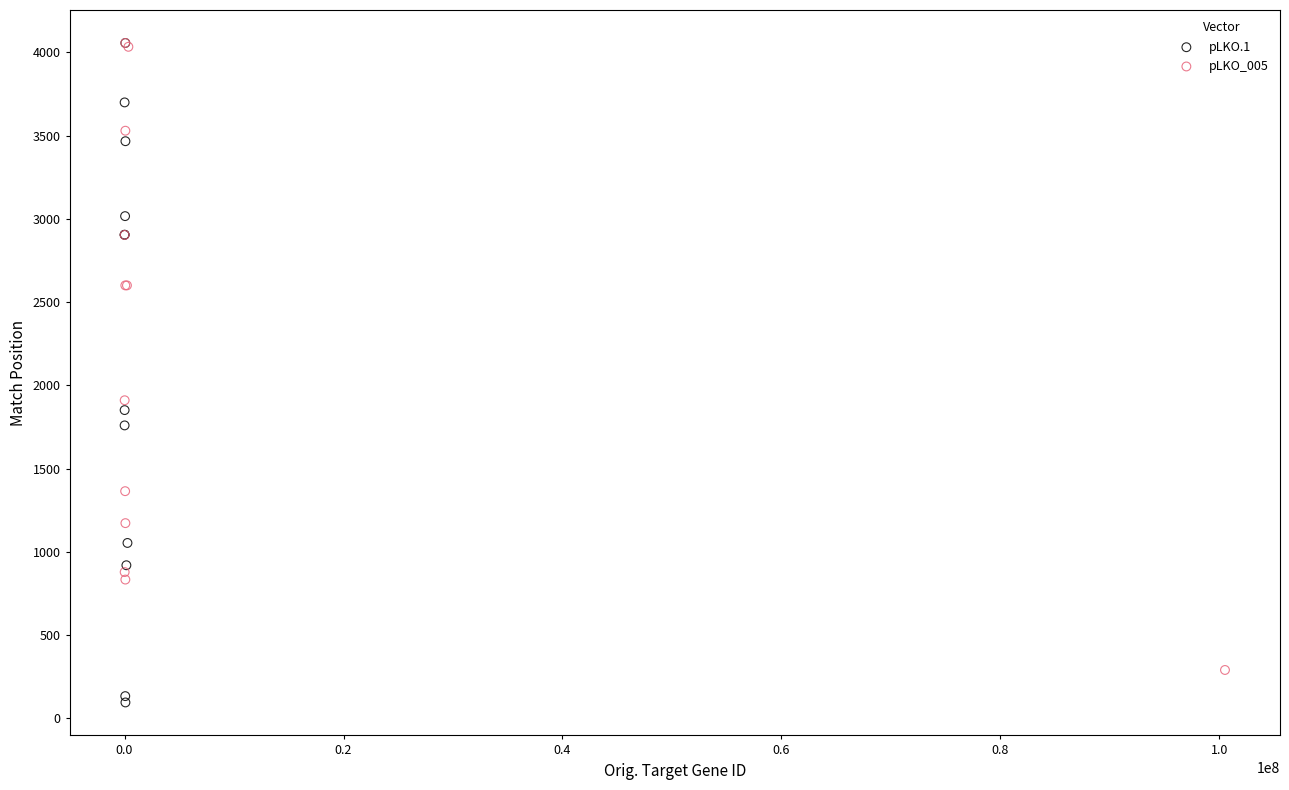

Which series has the widest spread of Y values?

pLKO.1